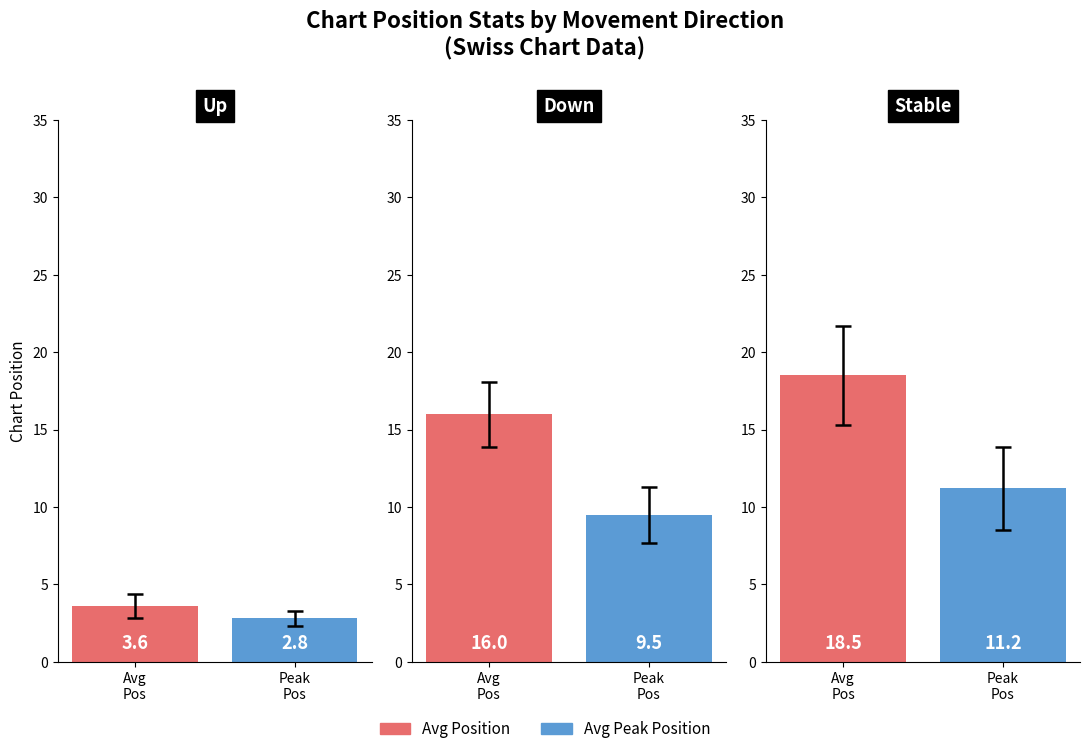

How many groups of bars are there?

3